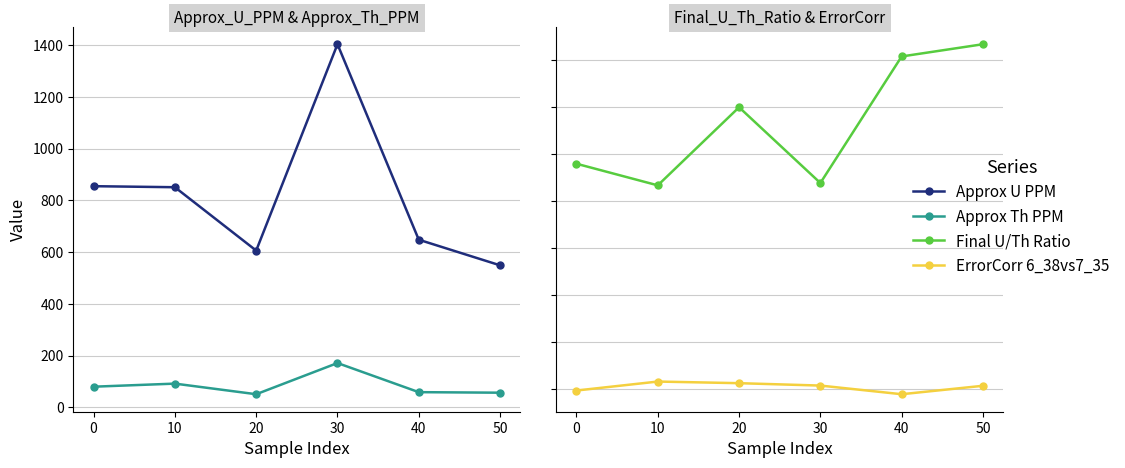

The value of ErrorCorr 6_38vs7_35 at 30 is 0.1. True or false?

True